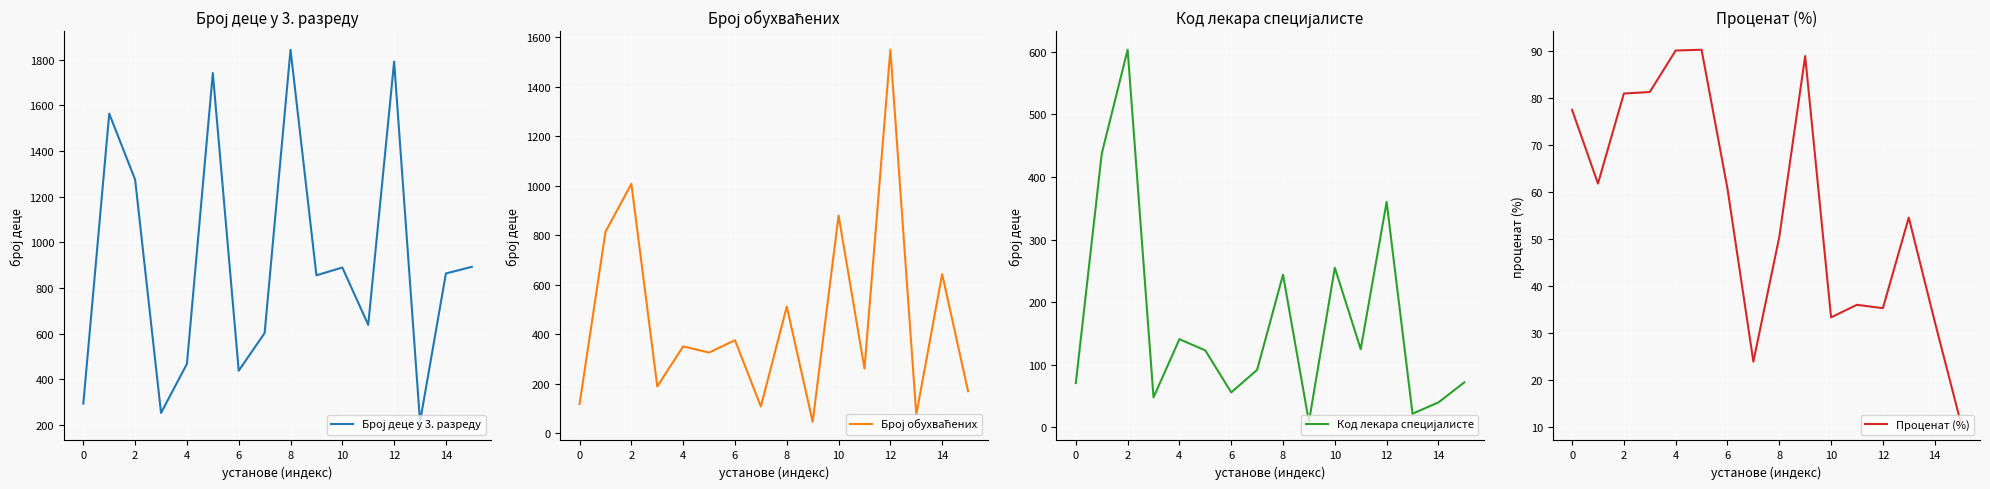

What is the sum of all Код лекара специјалисте values?

2698.0